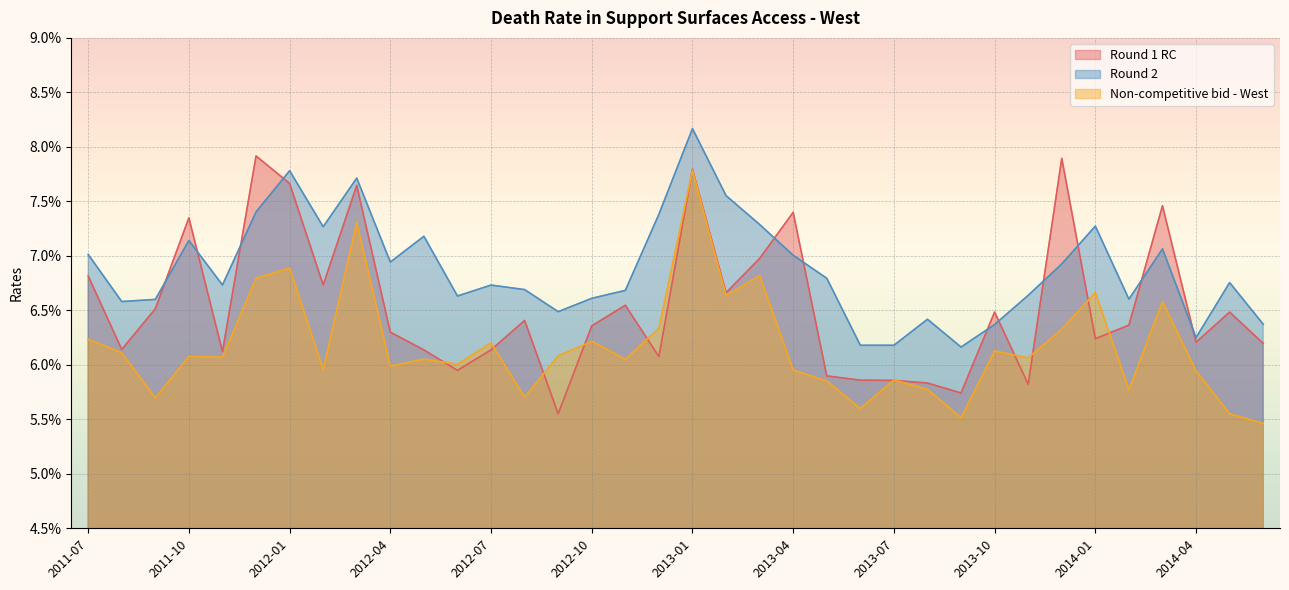

What is the minimum value shown in the chart?

0.1